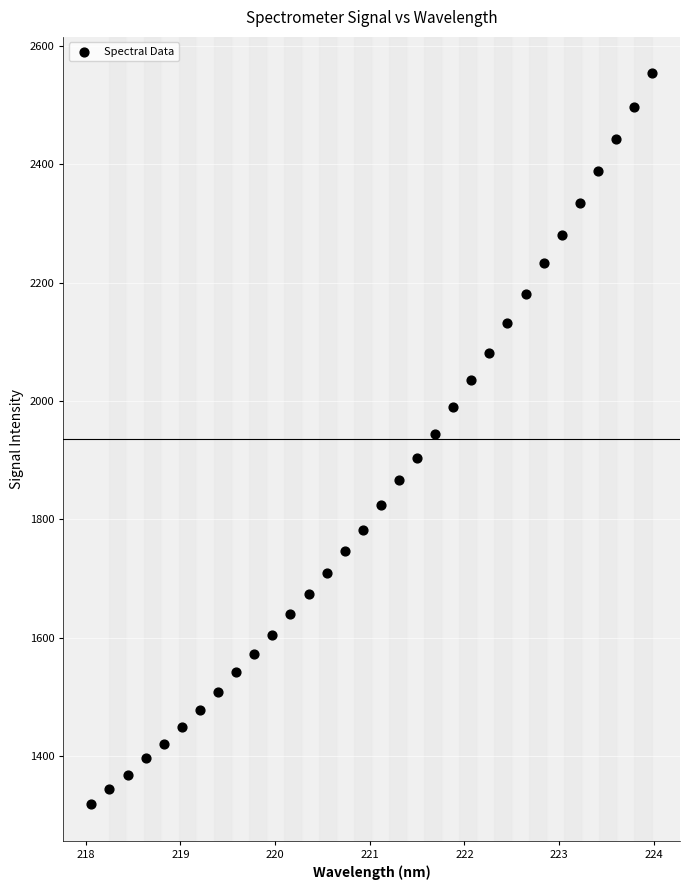

What is the range of X values (max minus min)?

5.9